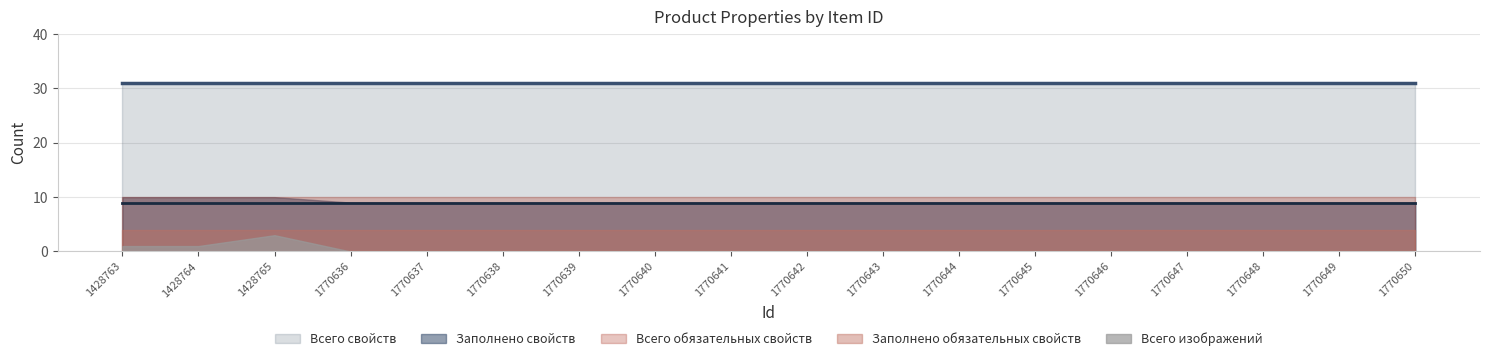

True or false: Заполнено обязательных свойств and Всего обязательных свойств intersect in this chart.

False